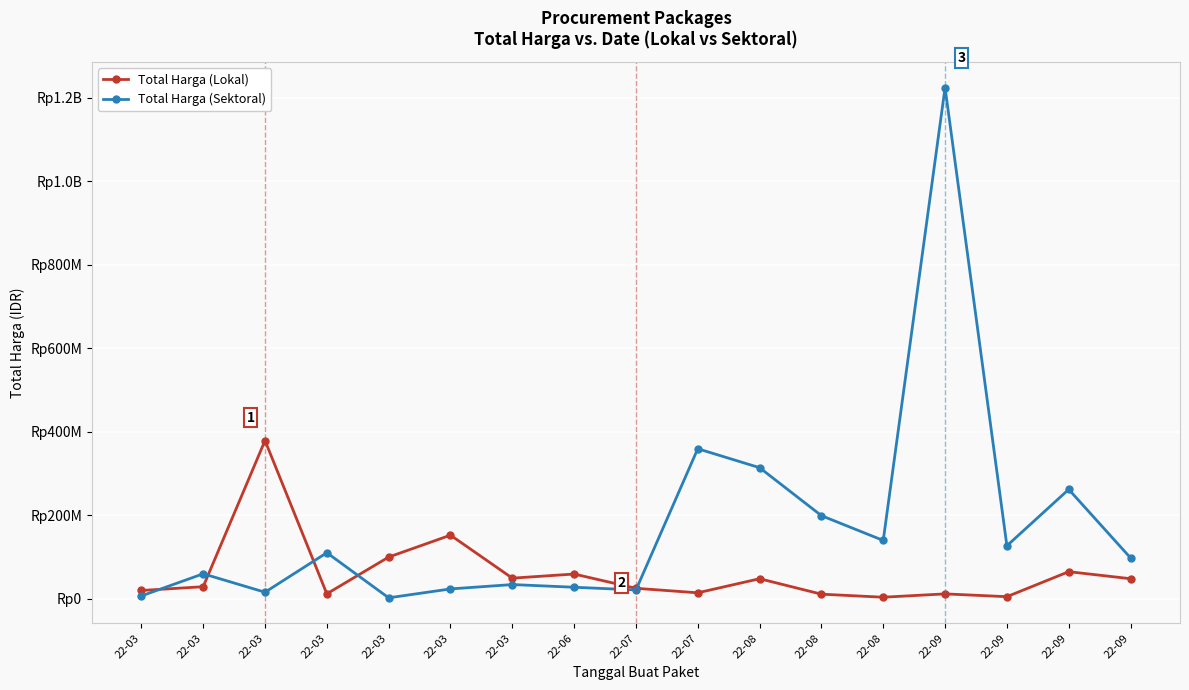

What is the difference between the Total Harga (Lokal) values at 22-03 and 22-06?

319700000